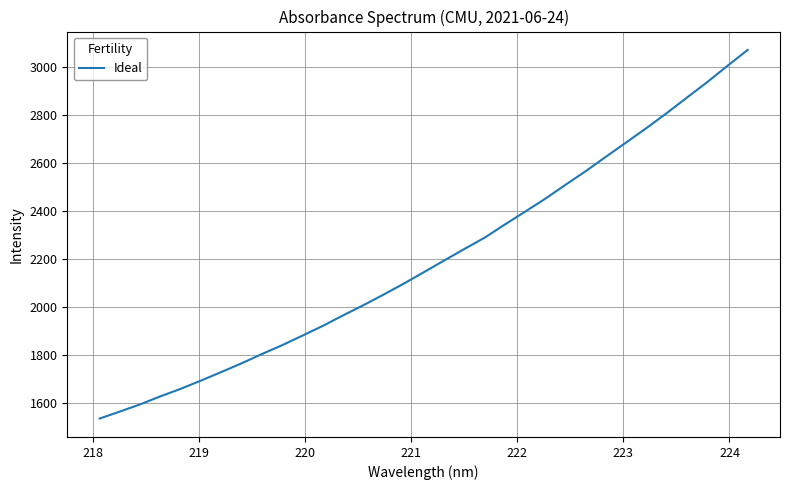

What is the difference between the maximum and minimum values?

1537.3